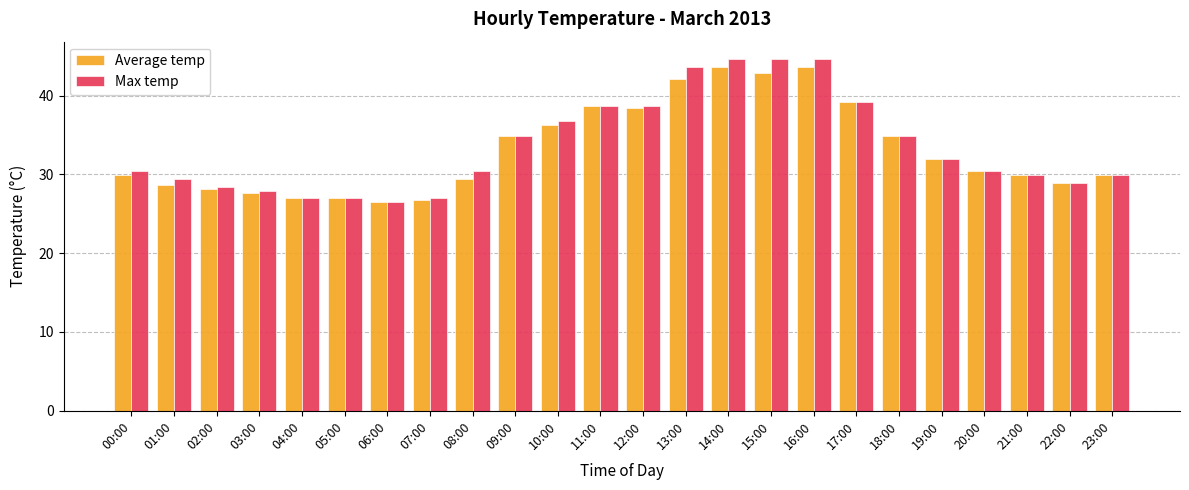

How many bars are there in each group?

2